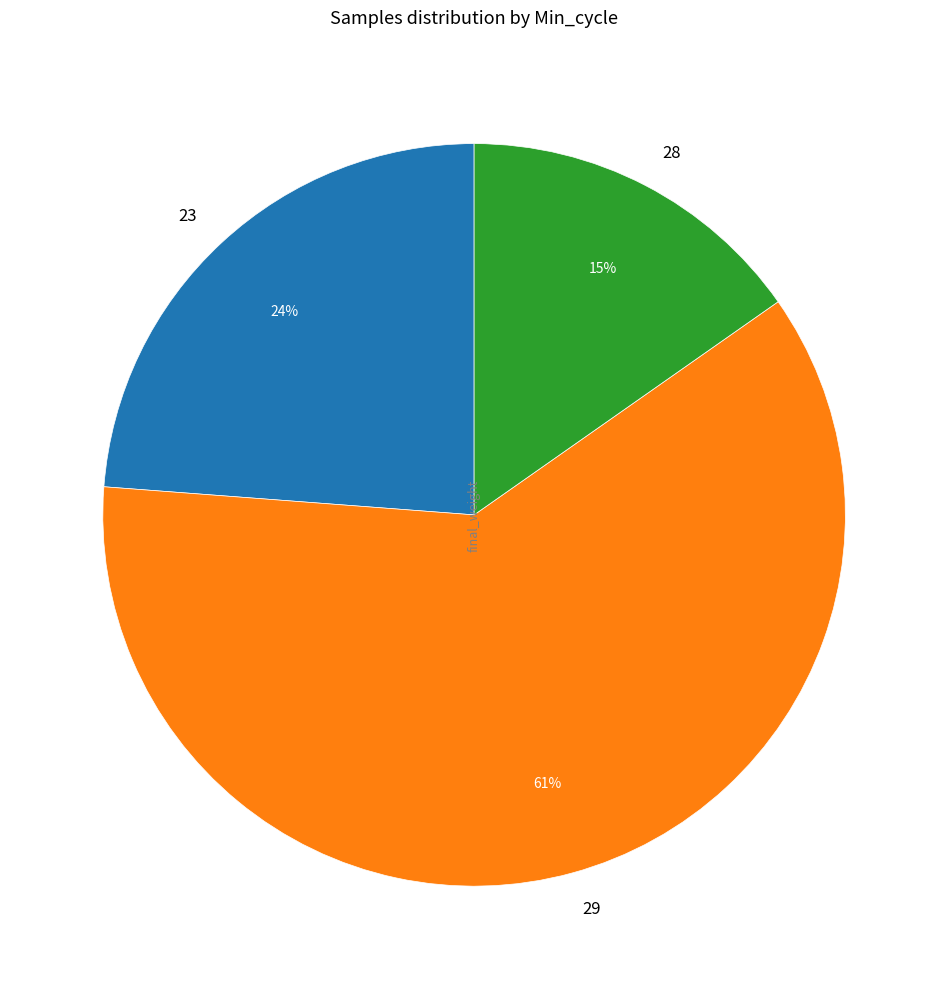

Which slice is the smallest?

28